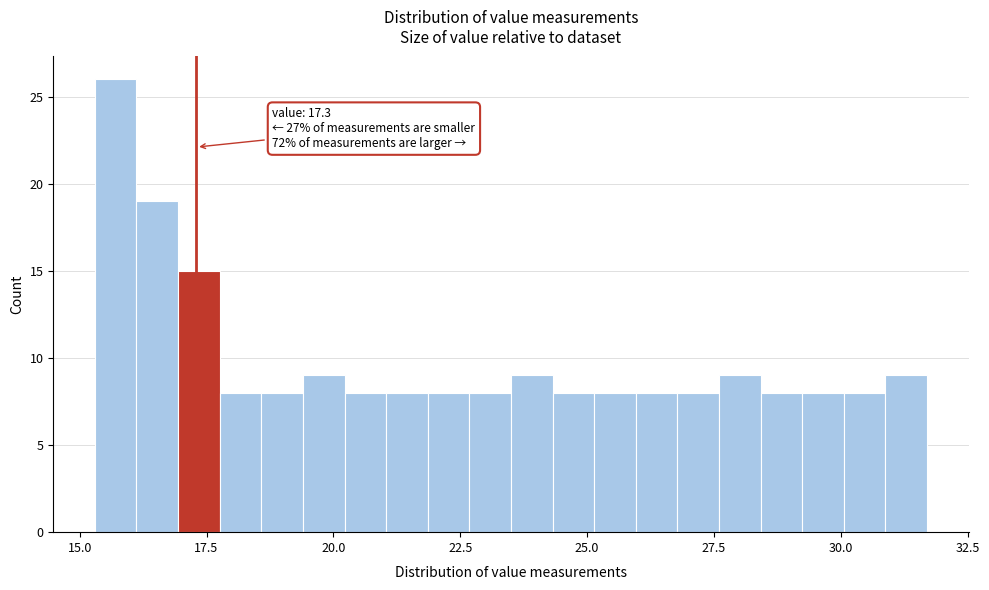

Around what value on the x-axis is the tallest bar? Give the approximate position of its centre, as read against the axis.

15.5